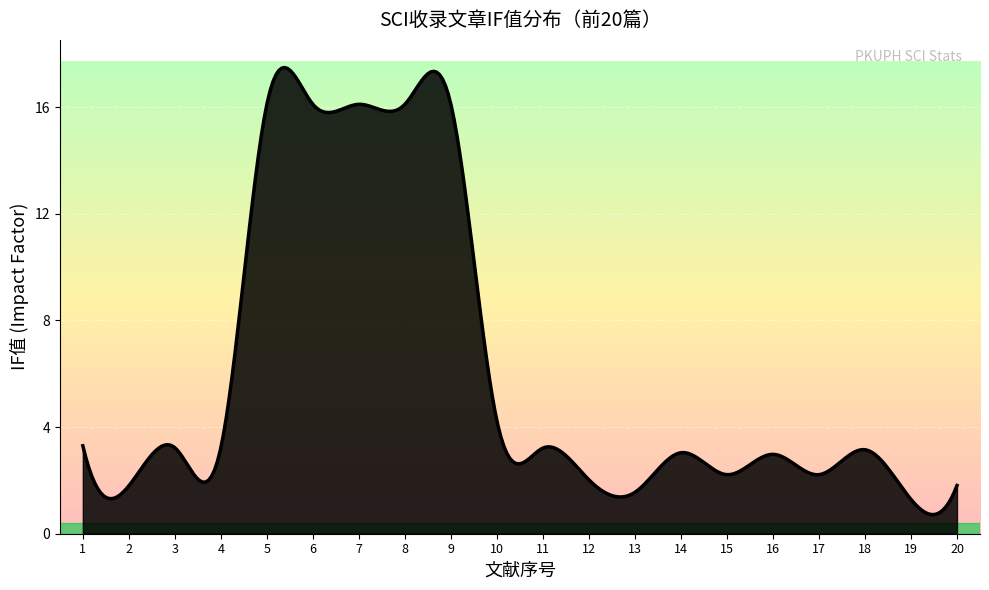

What is the difference between the maximum and minimum values?

16.8